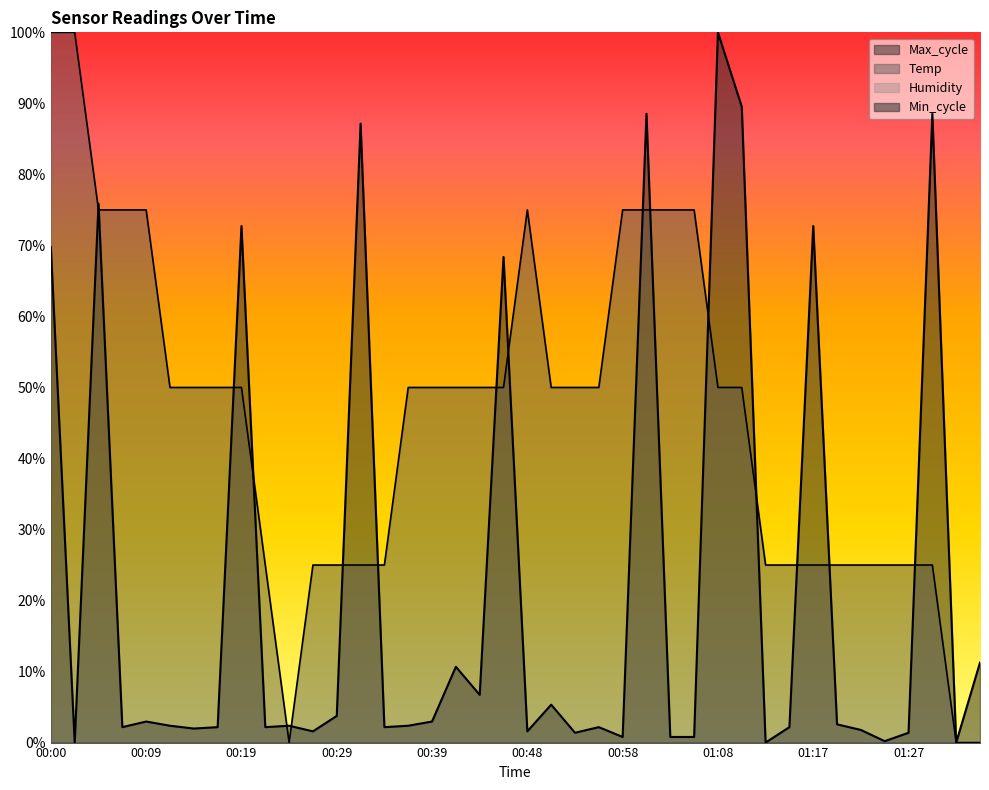

Rank the series by their average value, from lowest to highest.

Max_cycle, Temp